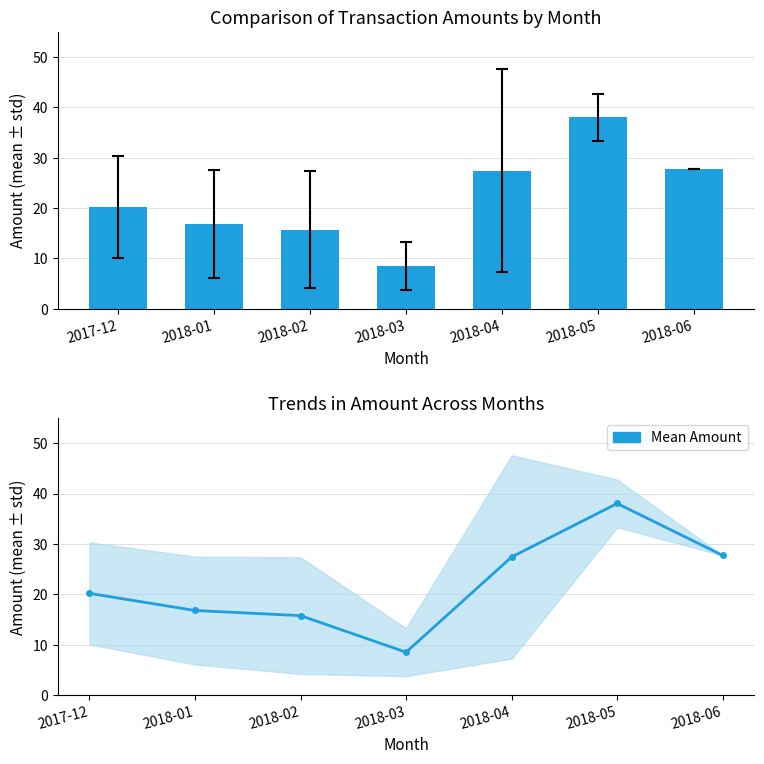

Reading left to right, list all the values displayed in this chart.

2017-12=20.2	2018-01=16.8	2018-02=15.7	2018-03=8.5	2018-04=27.4	2018-05=38.0	2018-06=27.7